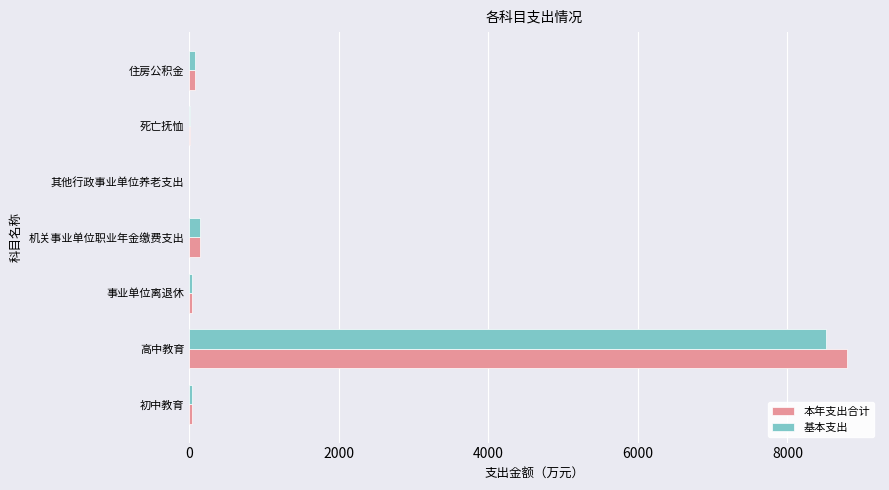

What is the greatest value displayed?

8797.4